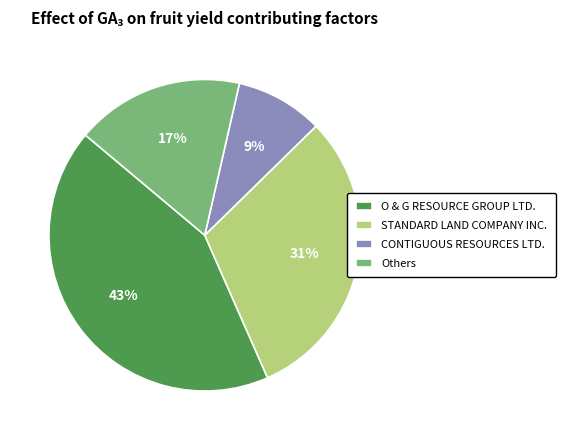

How many segments does this pie chart have?

4